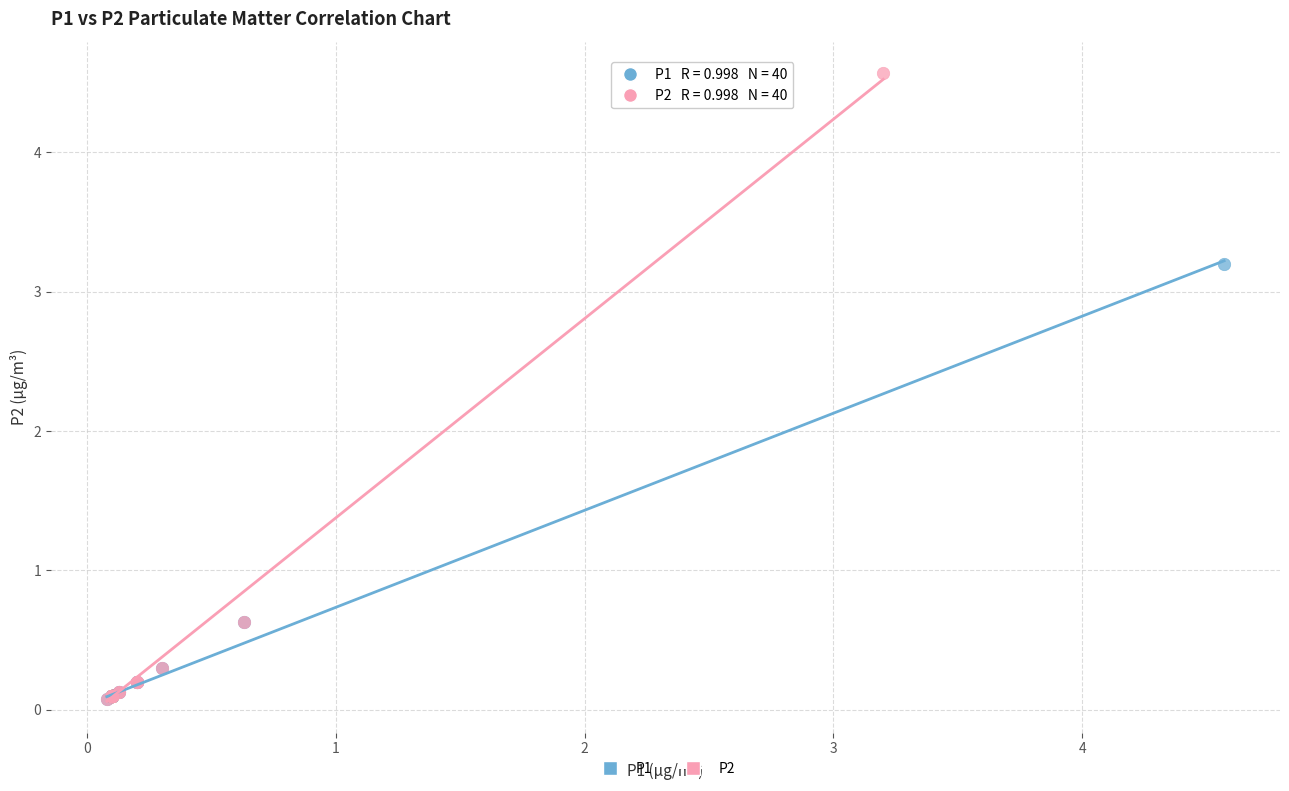

Which series has the largest Y range (max minus min)?

P2